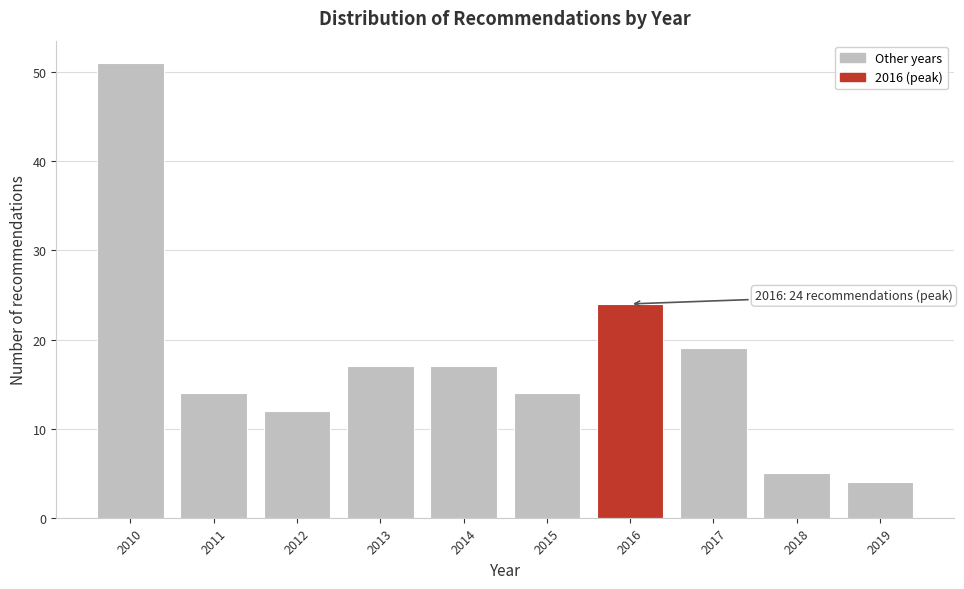

Reading left to right, extract all data points from this chart.

2010=51	2011=14	2012=12	2013=17	2014=17	2015=14	2016=24	2017=19	2018=5	2019=4